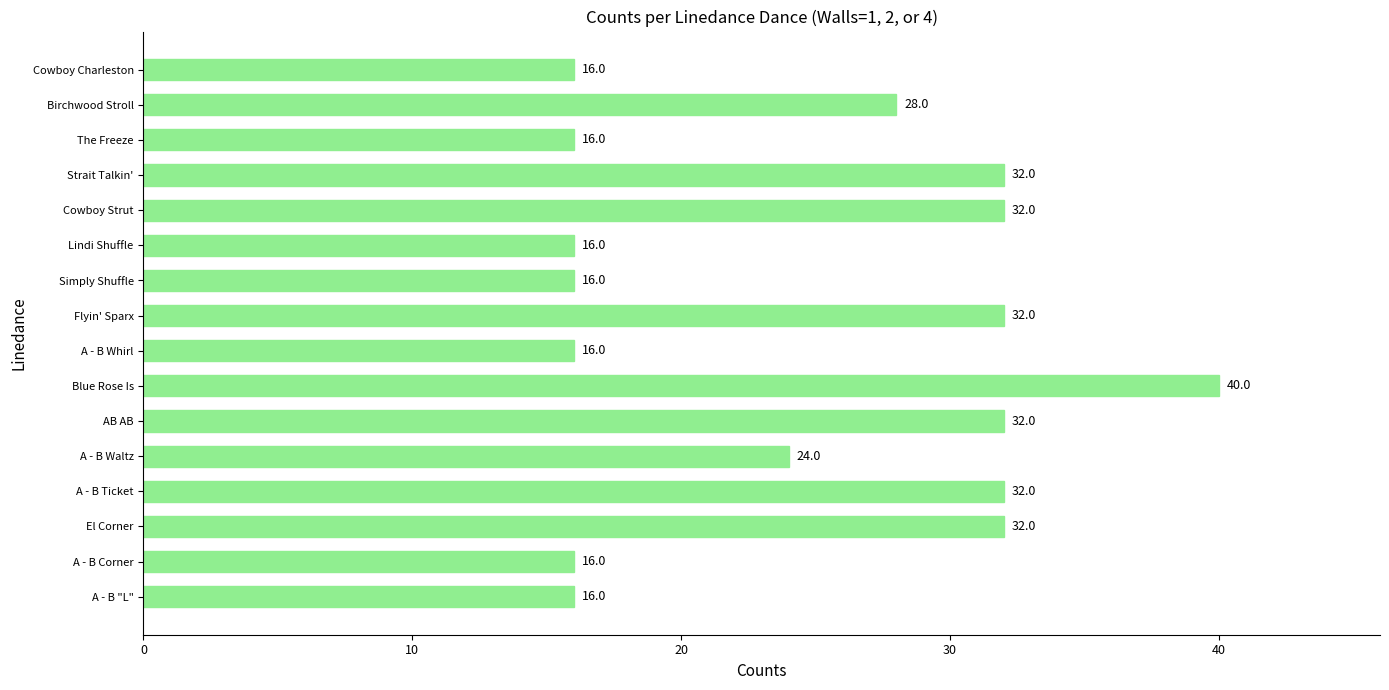

How many categories are shown in the chart?

16